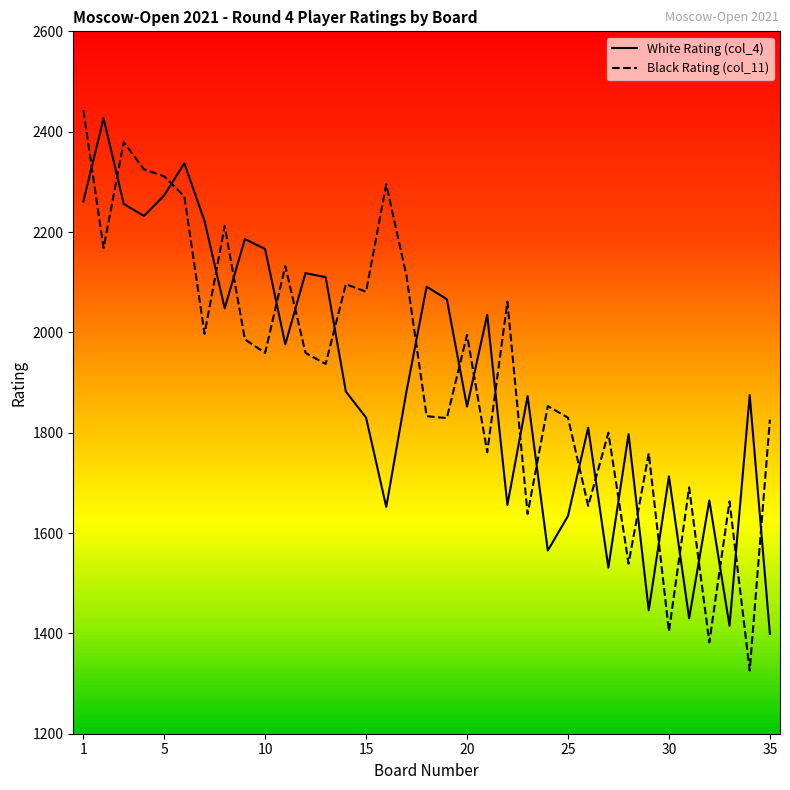

Does the chart have visible grid lines?

No